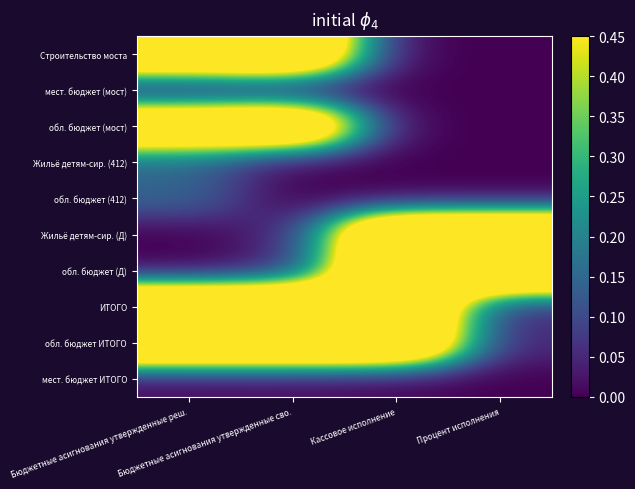

Reading left to right, extract all data points from this chart.

Строительство моста: Бюджетные асигнования утвержденные реш.=0.9	Бюджетные асигнования утвержденные сво.=1.0	Кассовое исполнение=0.0	Процент исполнения=0.0
мест. бюджет (мост): Бюджетные асигнования утвержденные реш.=0.0	Бюджетные асигнования утвержденные сво.=0.0	Кассовое исполнение=0.0	Процент исполнения=0.0
обл. бюджет (мост): Бюджетные асигнования утвержденные реш.=0.8	Бюджетные асигнования утвержденные сво.=0.9	Кассовое исполнение=0.0	Процент исполнения=0.0
Жильё детям-сир. (412): Бюджетные асигнования утвержденные реш.=0.1	Бюджетные асигнования утвержденные сво.=0.0	Кассовое исполнение=0.0	Процент исполнения=0.0
обл. бюджет (412): Бюджетные асигнования утвержденные реш.=0.1	Бюджетные асигнования утвержденные сво.=0.0	Кассовое исполнение=0.0	Процент исполнения=0.0
Жильё детям-сир. (Д): Бюджетные асигнования утвержденные реш.=0.0	Бюджетные асигнования утвержденные сво.=0.0	Кассовое исполнение=1.0	Процент исполнения=1.0
обл. бюджет (Д): Бюджетные асигнования утвержденные реш.=0.0	Бюджетные асигнования утвержденные сво.=0.0	Кассовое исполнение=1.0	Процент исполнения=1.0
ИТОГО: Бюджетные асигнования утвержденные реш.=1.0	Бюджетные асигнования утвержденные сво.=1.0	Кассовое исполнение=1.0	Процент исполнения=0.0
обл. бюджет ИТОГО: Бюджетные асигнования утвержденные реш.=1.0	Бюджетные асигнования утвержденные сво.=1.0	Кассовое исполнение=1.0	Процент исполнения=0.0
мест. бюджет ИТОГО: Бюджетные асигнования утвержденные реш.=0.0	Бюджетные асигнования утвержденные сво.=0.0	Кассовое исполнение=0.0	Процент исполнения=0.0